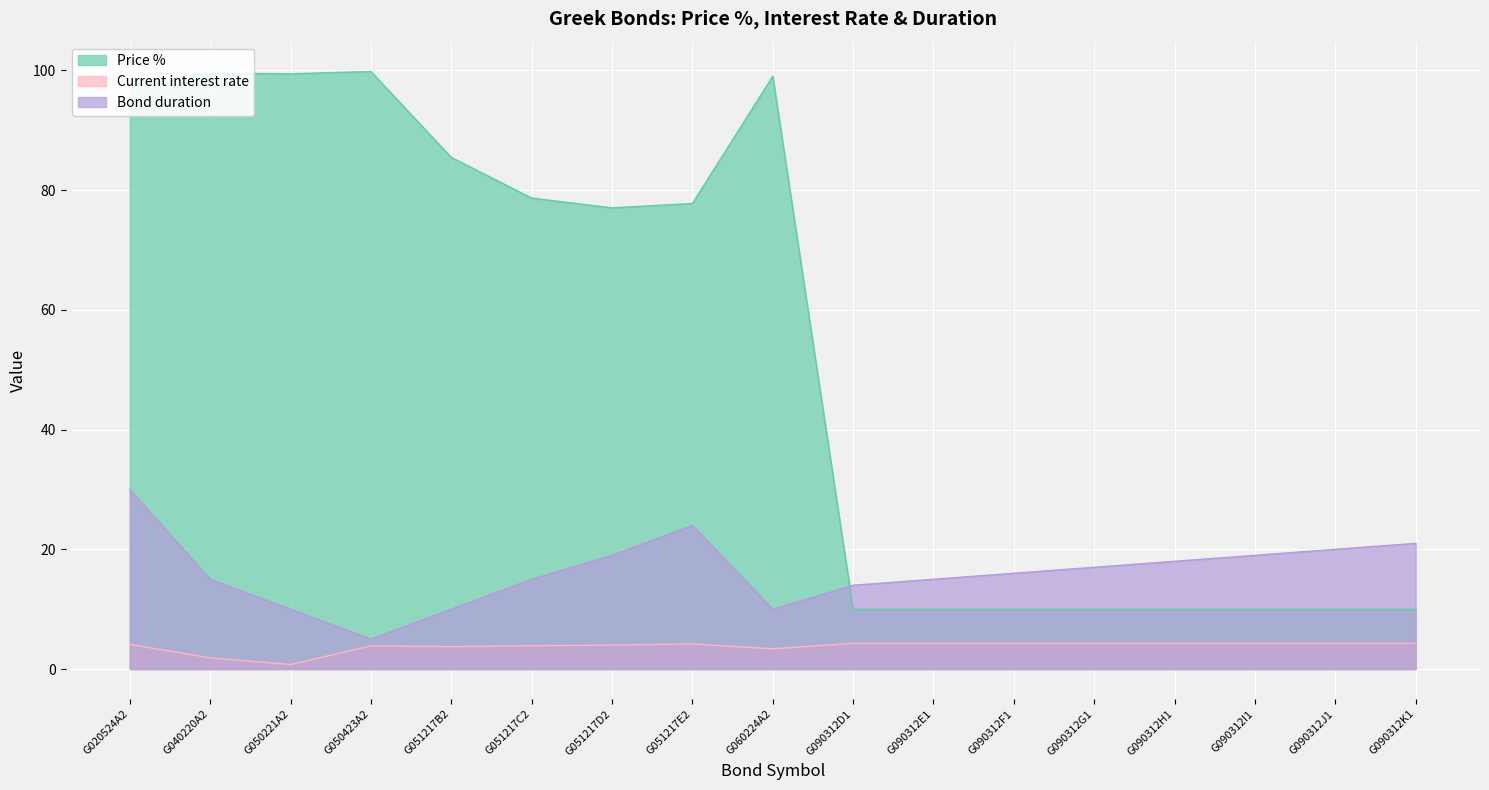

Reading left to right, extract all data points from this chart.

Price %: 98.1	99.5	99.4	99.8	85.5	78.7	77.0	77.8	99.0	10.0	10.0	10.0	10.0	10.0	10.0	10.0	10.0
Current interest rate: 4.1	1.9	0.8	3.9	3.8	3.9	4.0	4.2	3.4	4.3	4.3	4.3	4.3	4.3	4.3	4.3	4.3
Bond duration: 30.0	15.0	10.0	5.0	10.0	15.0	19.0	24.0	10.0	14.0	15.0	16.0	17.0	18.0	19.0	20.0	21.0